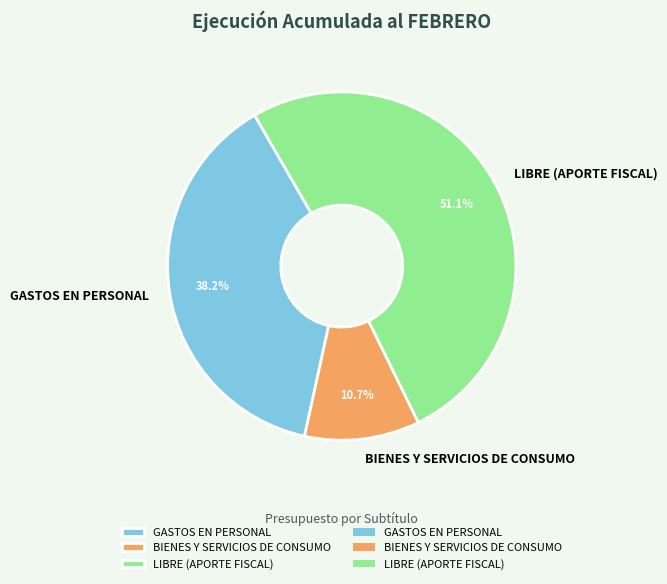

What is the largest slice in the pie chart?

LIBRE (APORTE FISCAL)